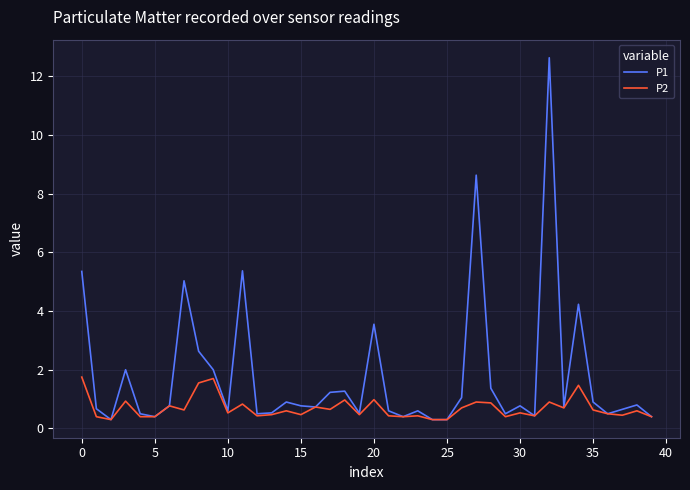

List the series in order of their peak value, highest first.

P1, P2